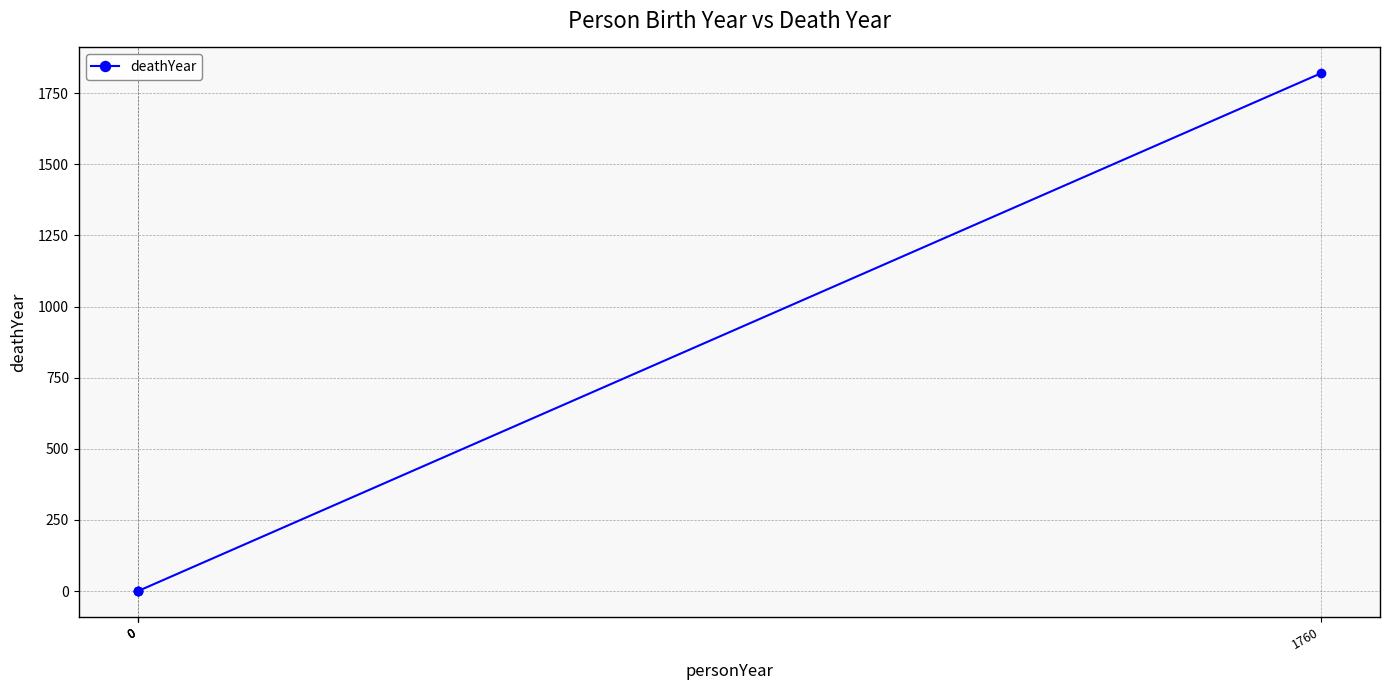

The chart shows a value of 0 at 0. True or false?

True